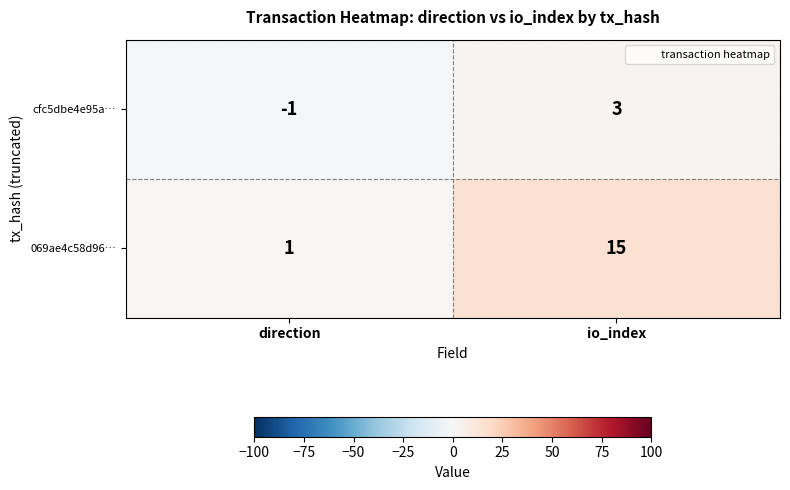

What value does the cfc5dbe4e95a… series have at io_index?

3